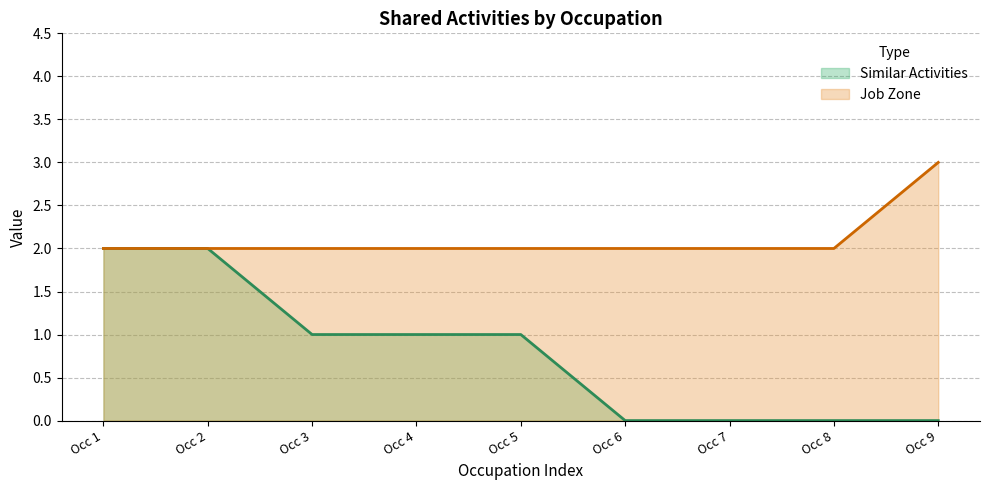

What is the maximum value for Job Zone?

3